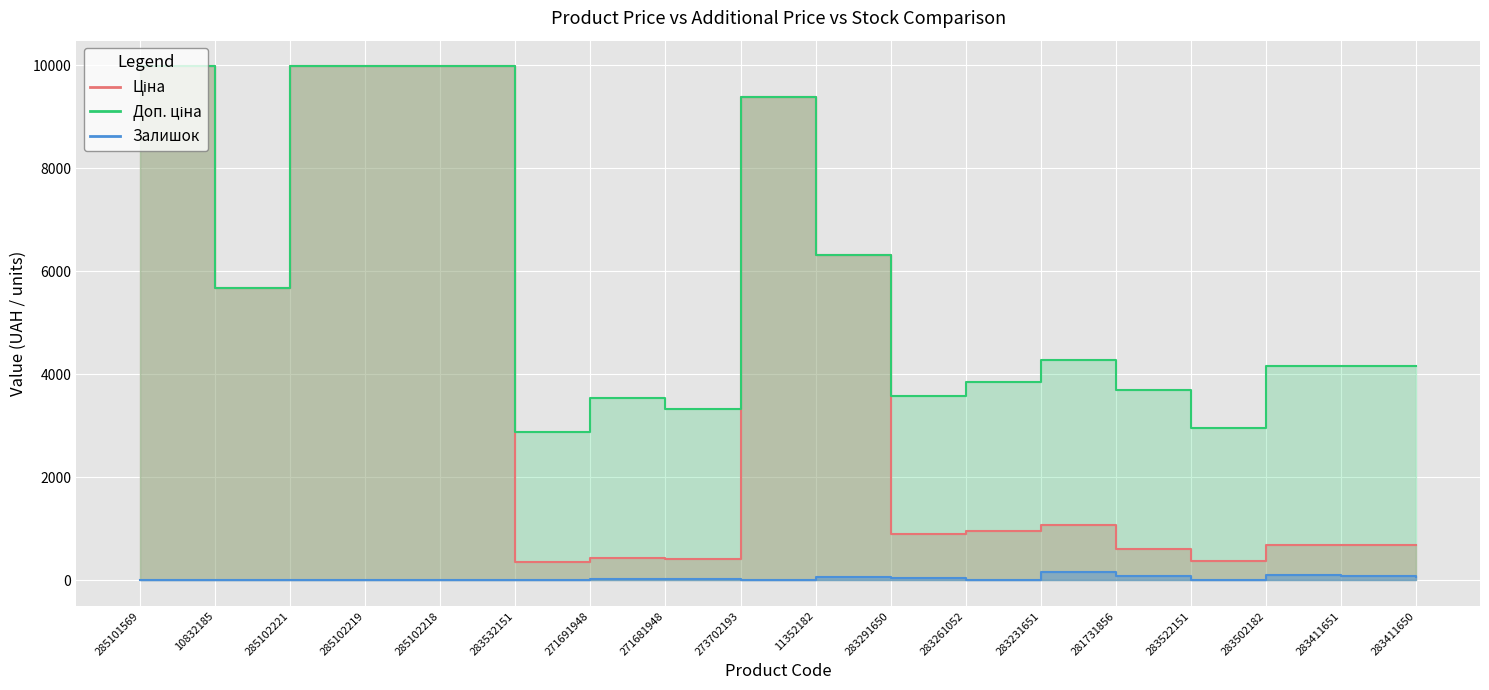

At which category does Ціна reach its first local peak?

271691948